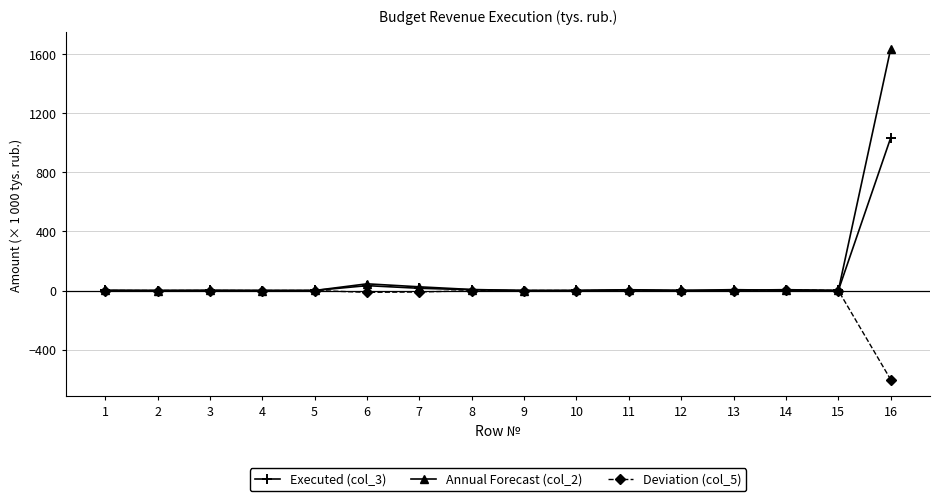

Rank the series by their maximum value, from lowest to highest.

Deviation (col_5), Executed (col_3), Annual Forecast (col_2)